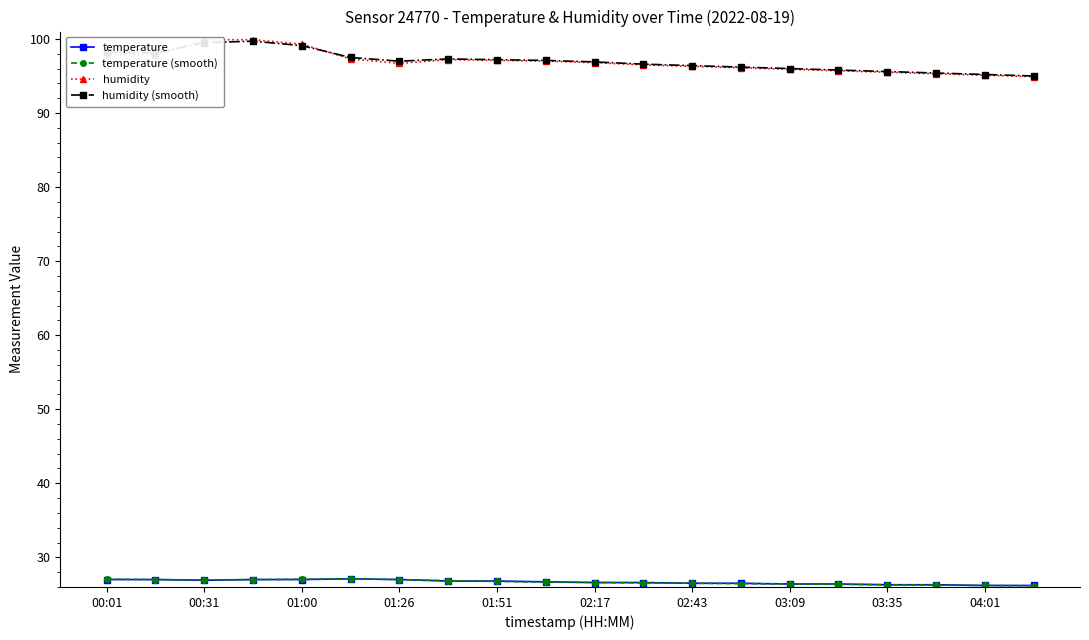

What is the minimum value for humidity (smooth)?

95.0